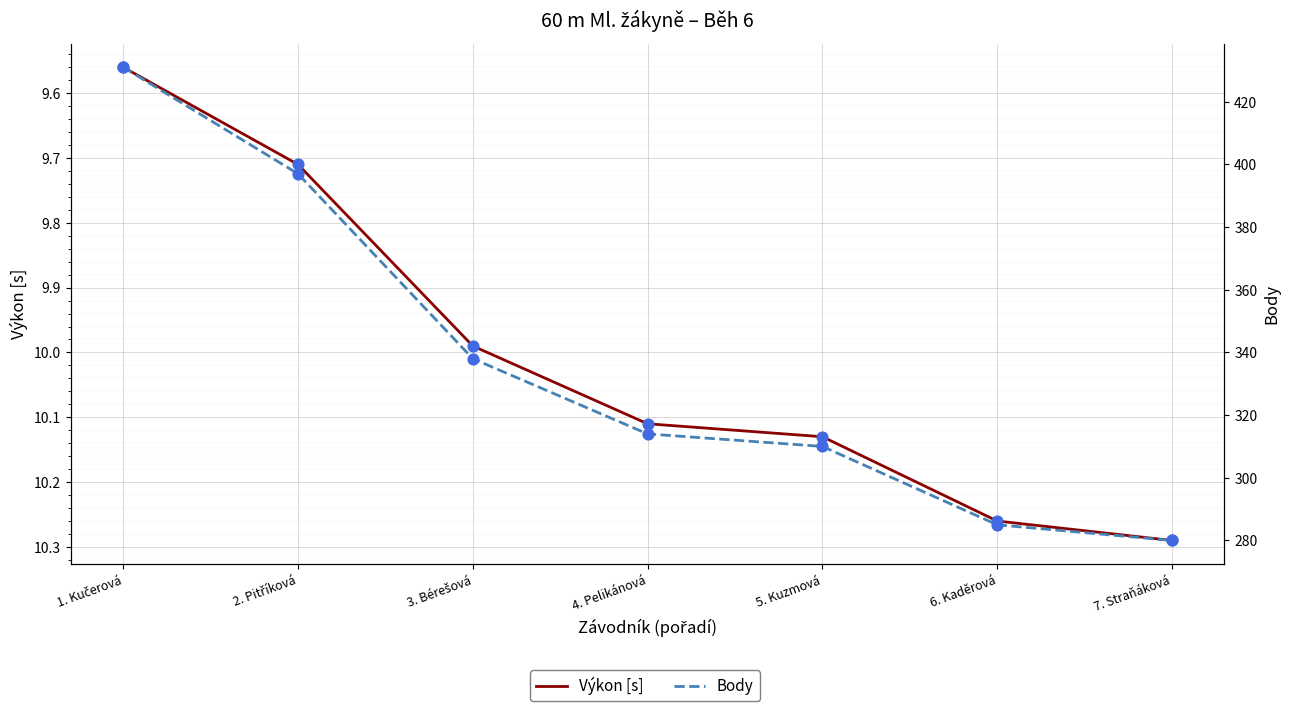

What are all the series names shown in the legend?

Výkon [s], Body